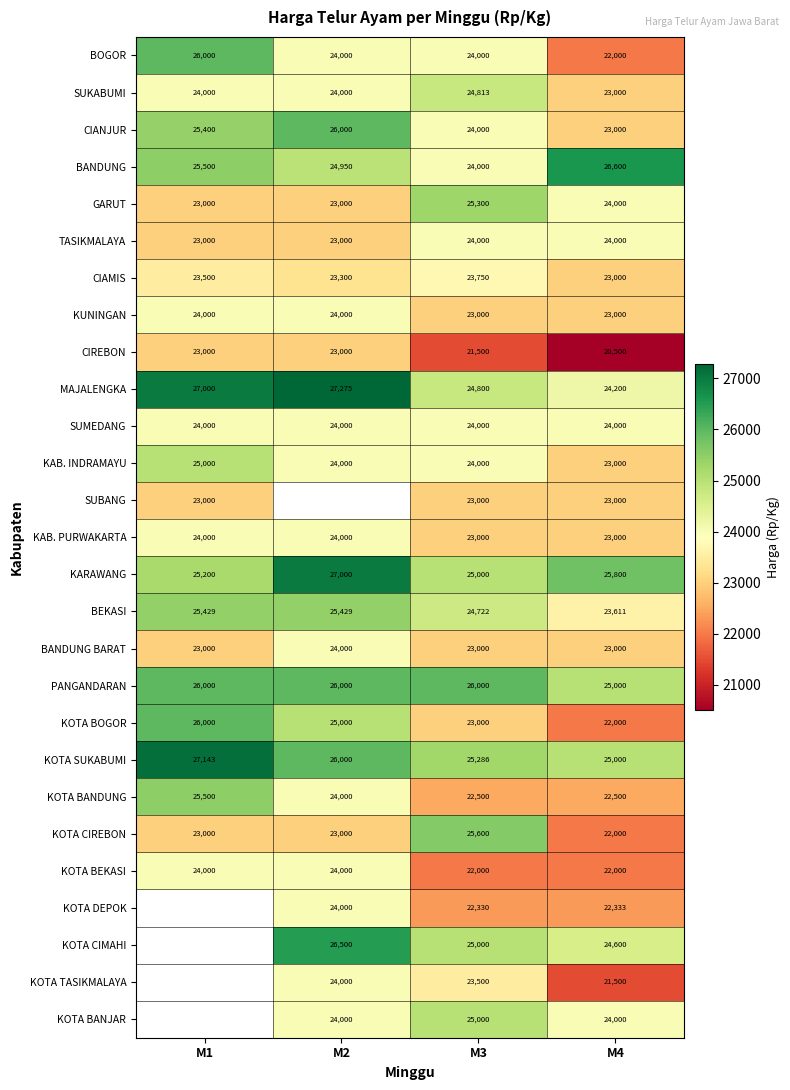

What is the difference between the highest and lowest values at M1?

4143.0